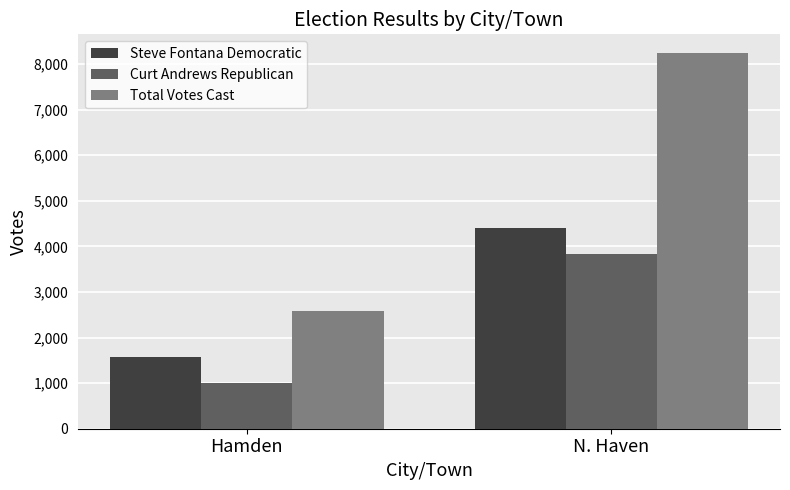

How many groups of bars are there?

2